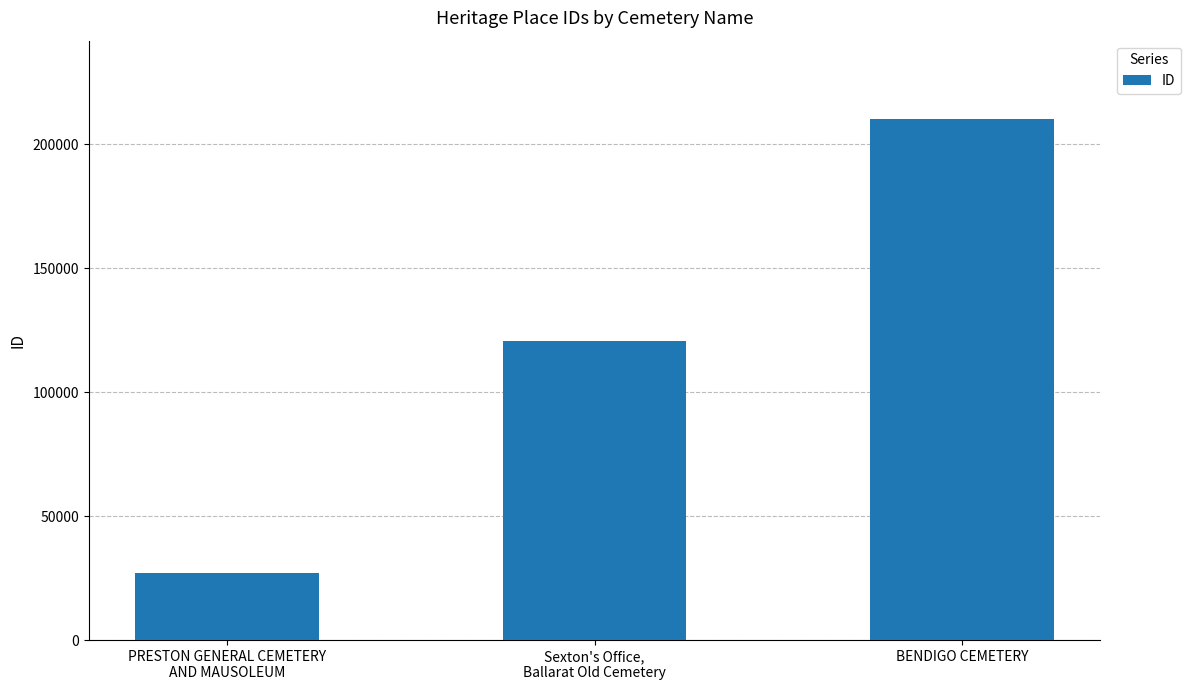

What is the label of the 2nd bar from the left?

Sexton's Office,
Ballarat Old Cemetery